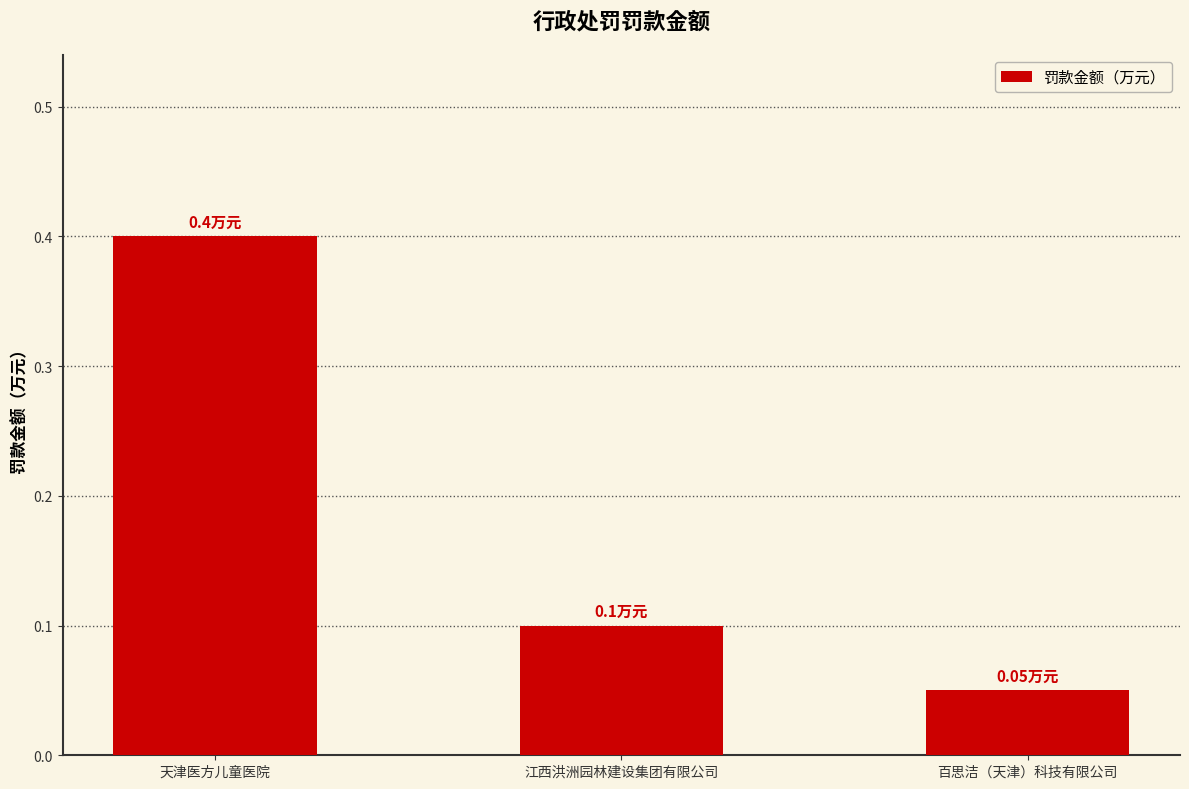

What position from the right is 天津医方儿童医院?

3